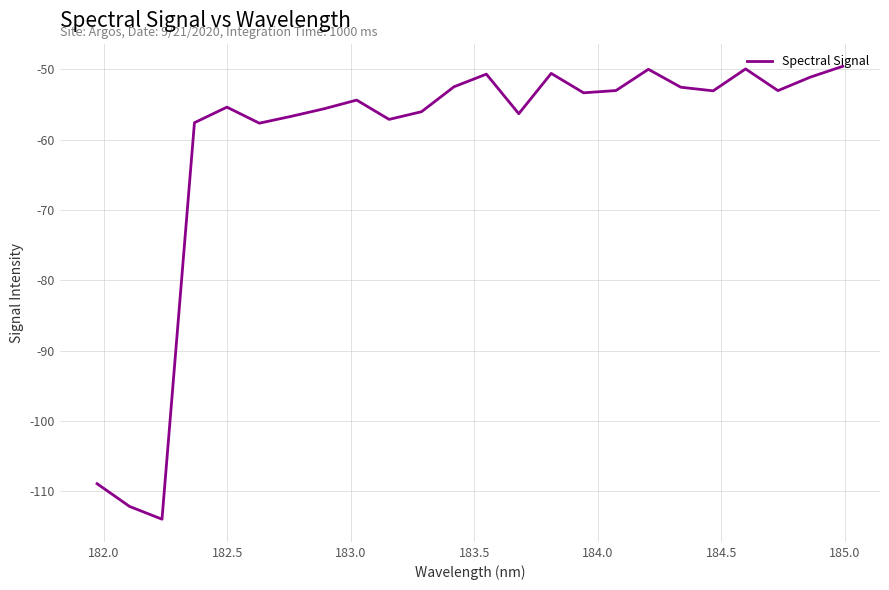

What is the sum of all values?

-1460.9